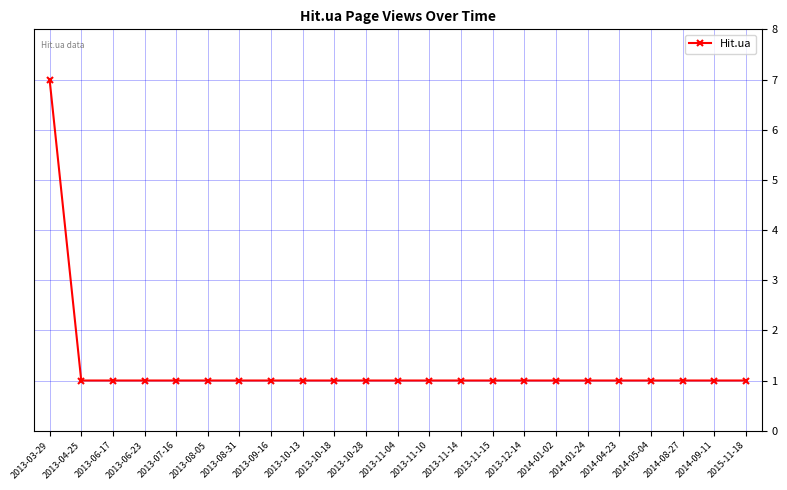

Approximately how many times larger is the value at 2013-08-31 compared to 2013-07-16?

1.0